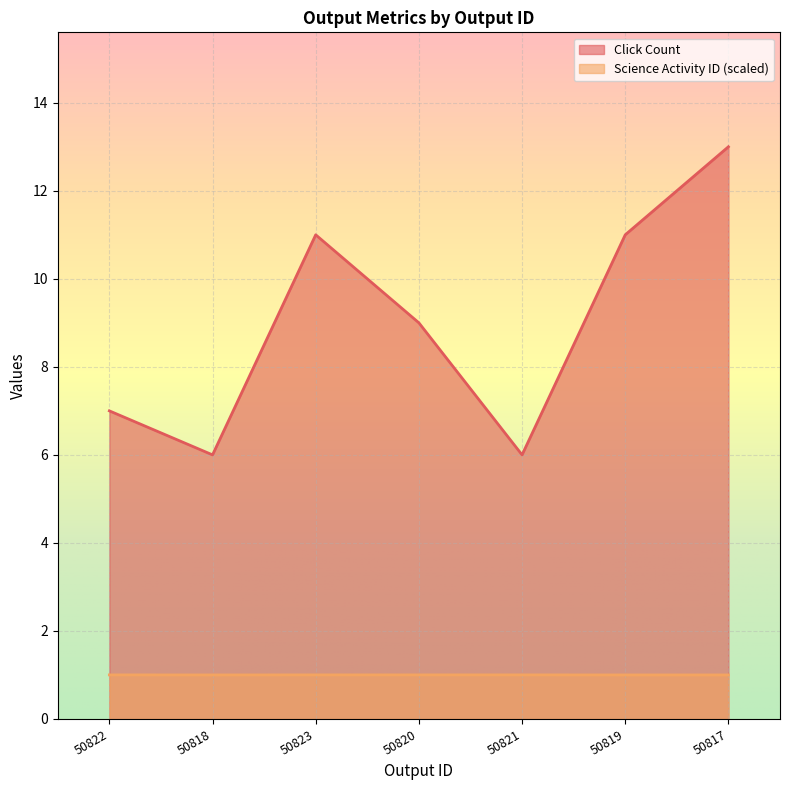

Is it true that Science Activity ID equals 1.6 at 50820?

False